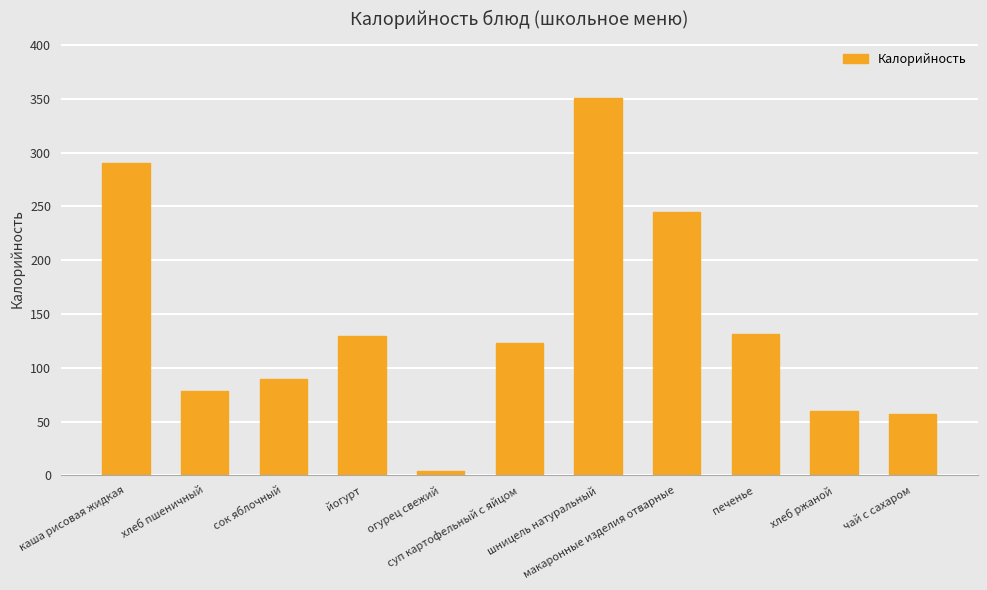

What is the sum of all values?

1559.6